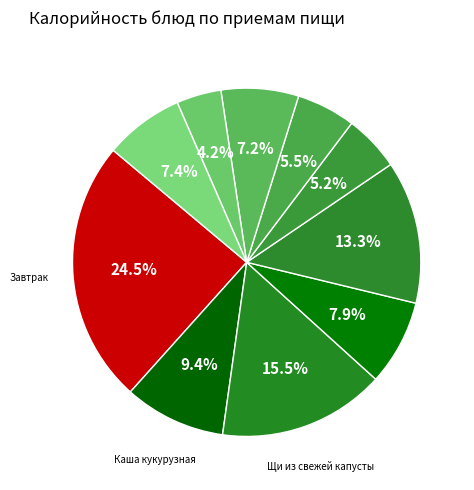

To the nearest percent, what is the difference between the largest and smallest slice percentages?

20%